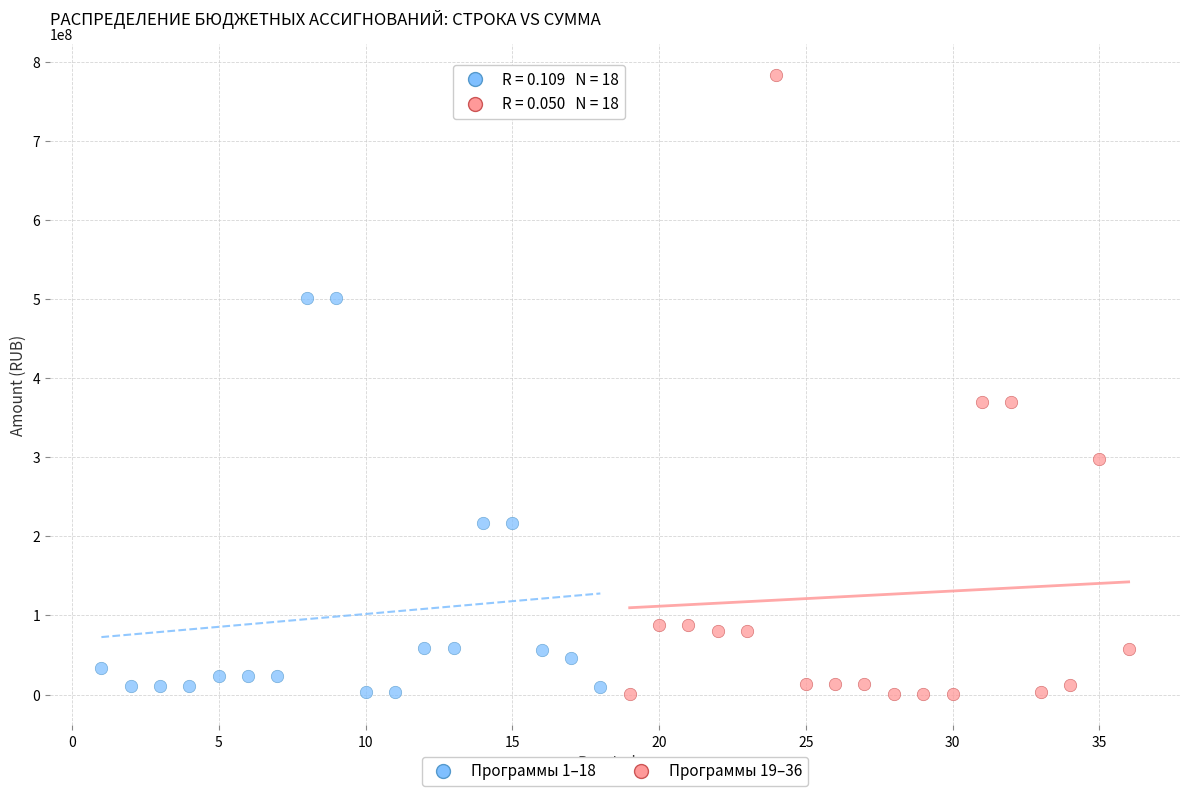

Which series has the largest Y range (max minus min)?

Программы 19–36